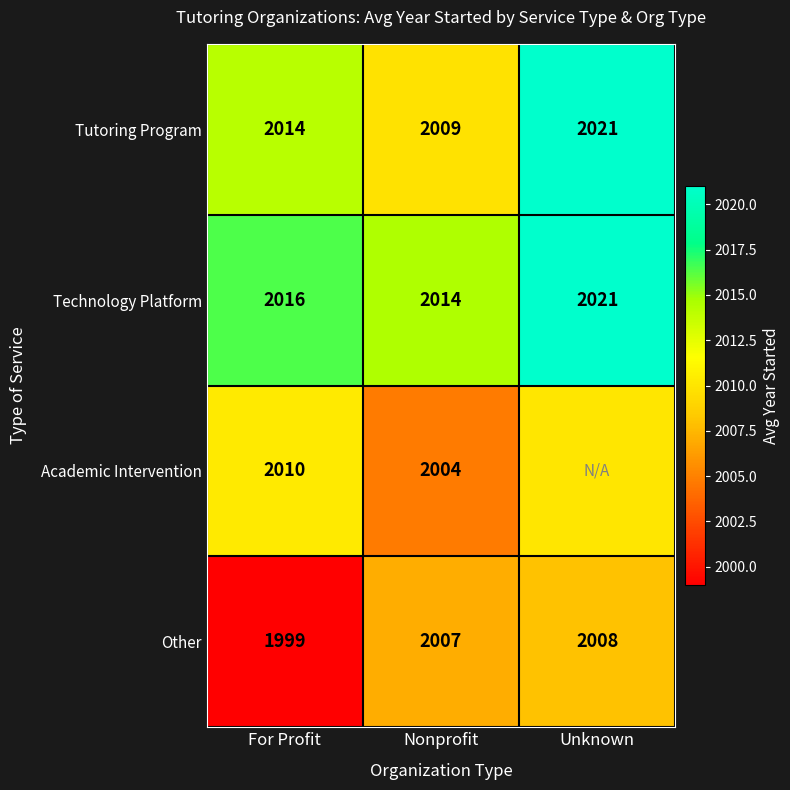

At which label does Other reach its minimum?

For Profit